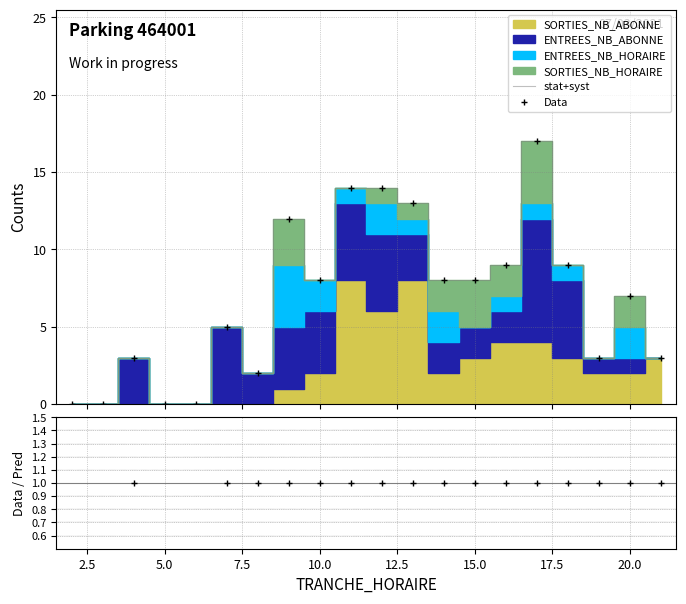

What is the difference between the maximum and minimum values?

17